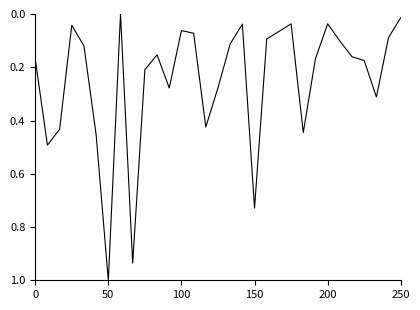

What is the maximum value shown in the chart?

1.0